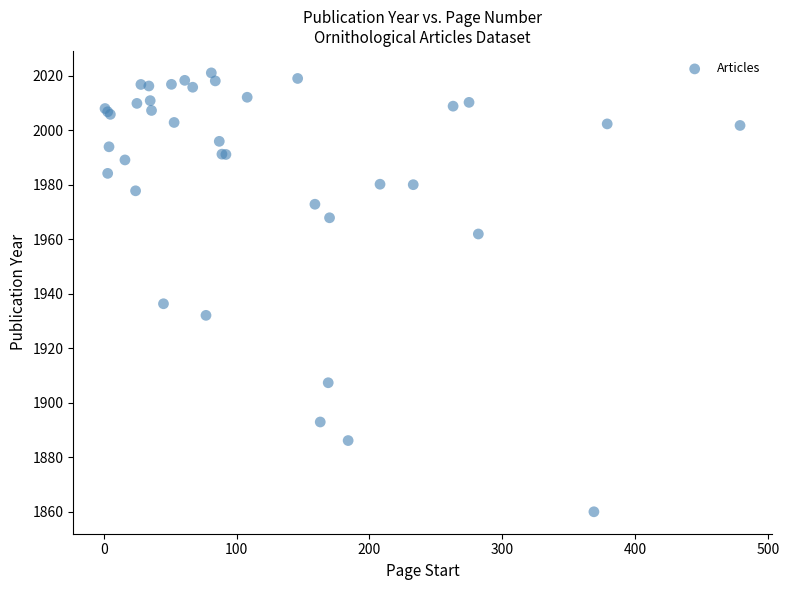

What Y value in the scatter plot is closest to 1940?

1936.3